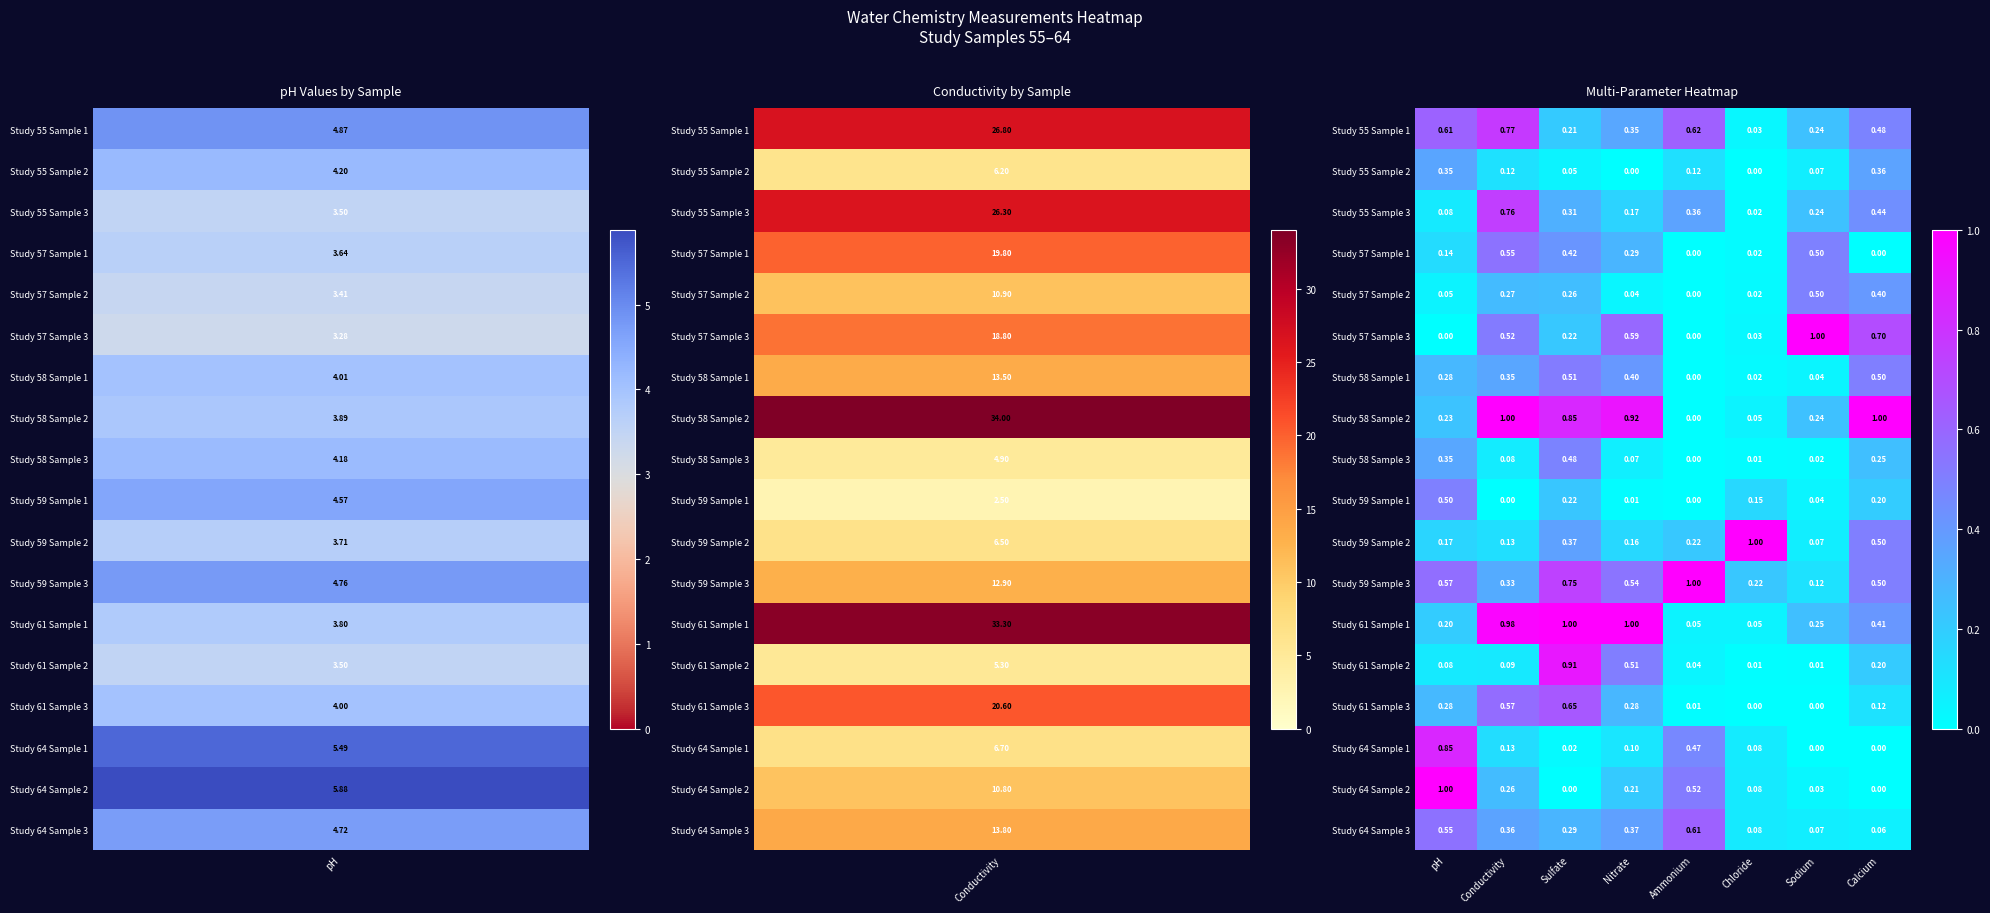

Which series has the largest total across all categories?

Study 58 Sample 2